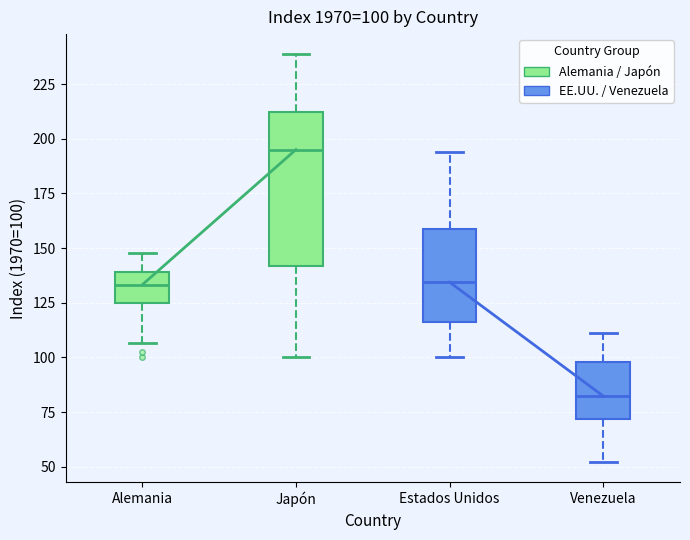

Which box is the tallest, from its lower edge to its upper edge?

Japón